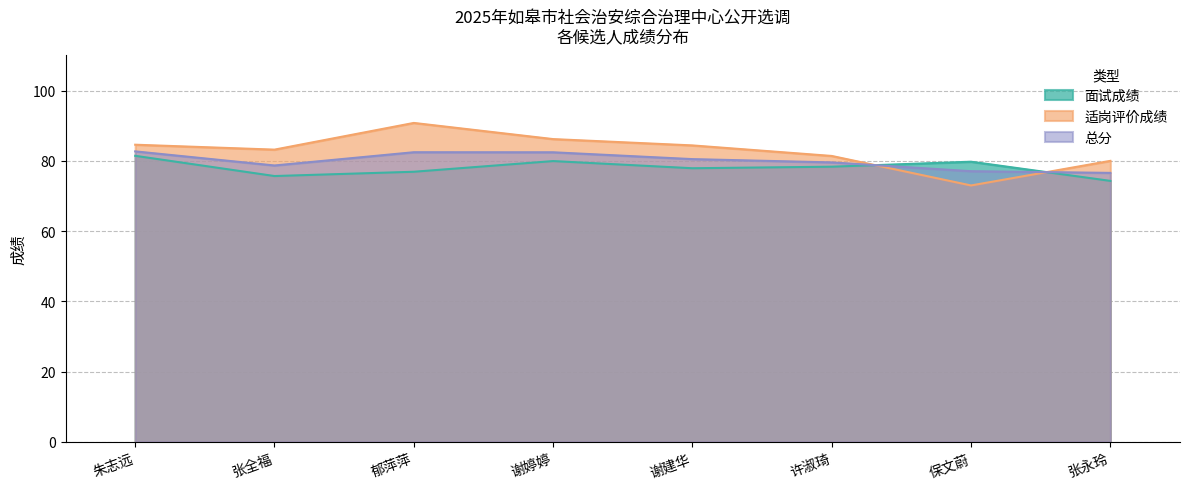

At how many categories does at least one series exceed 74?

8